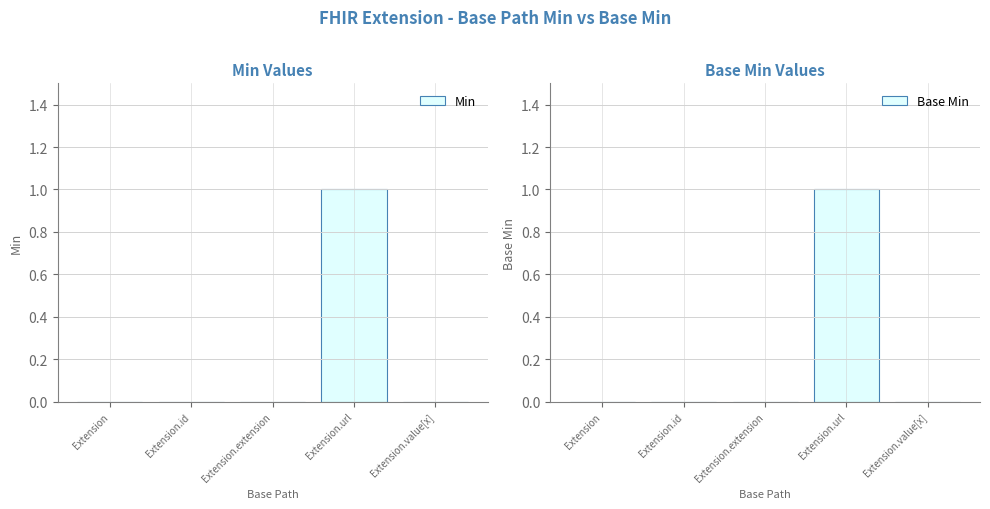

What is the difference between the maximum and minimum values in the Min series?

1